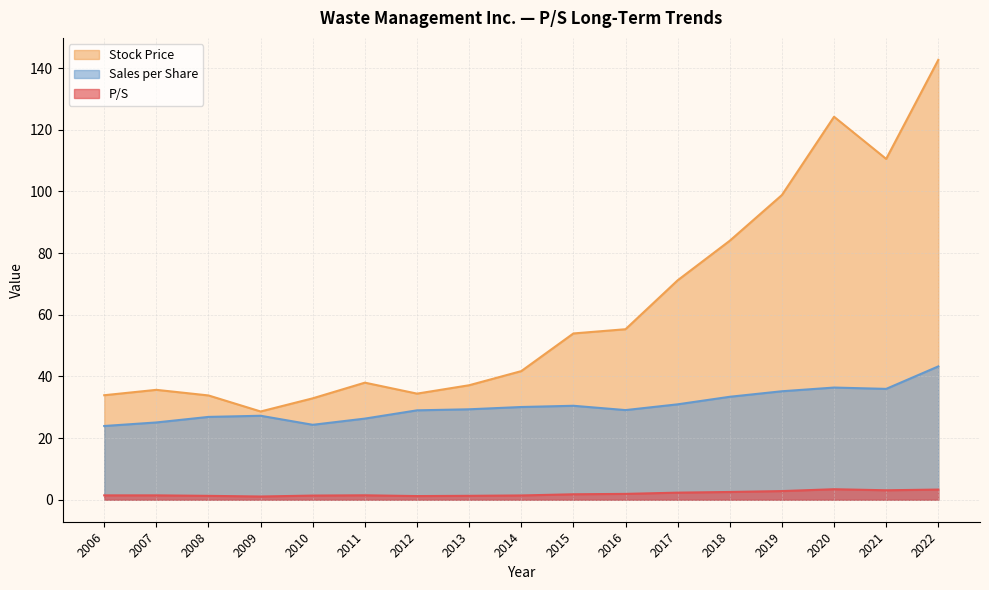

Count the number of categories in the chart.

17